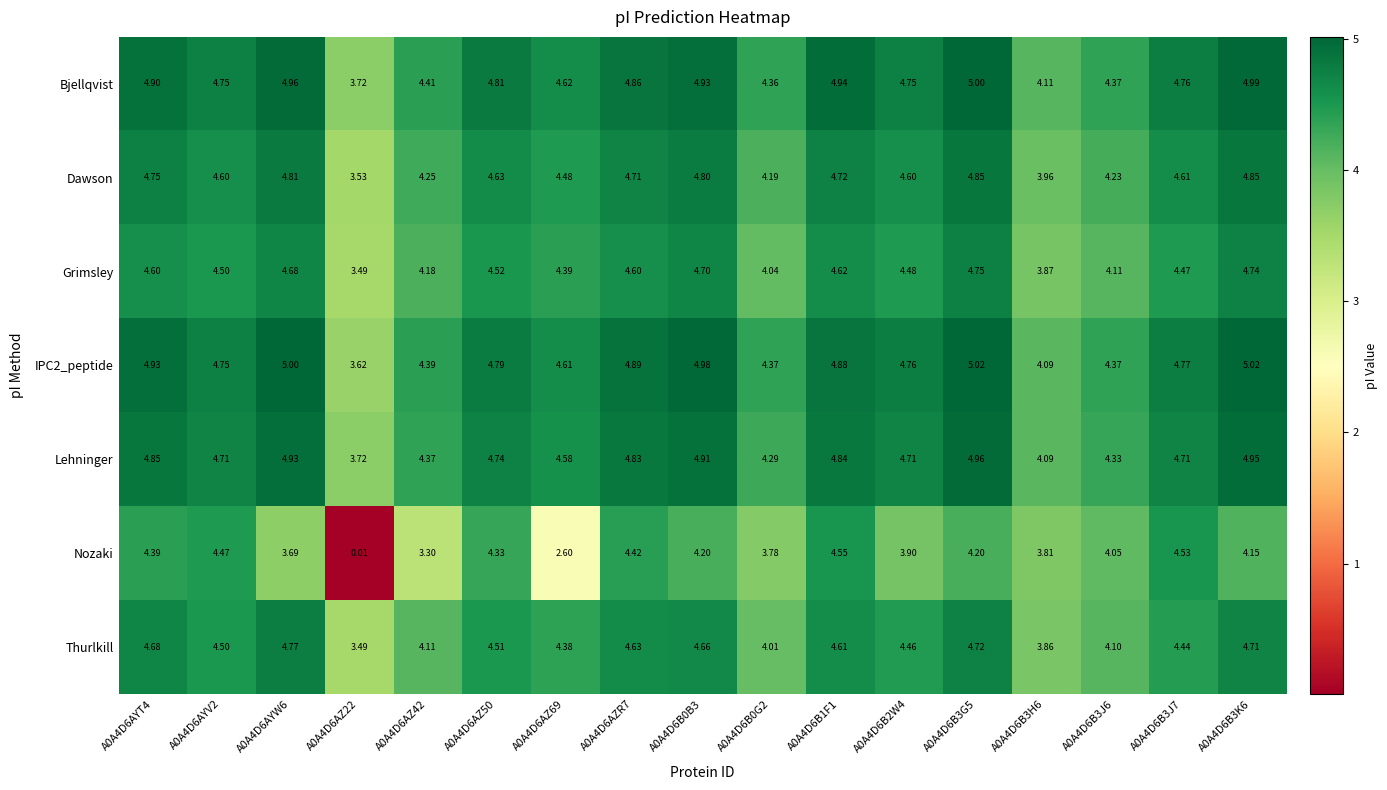

Is the value of Nozaki at A0A4D6AZ69 greater than the value of Lehninger at A0A4D6B3J7?

No